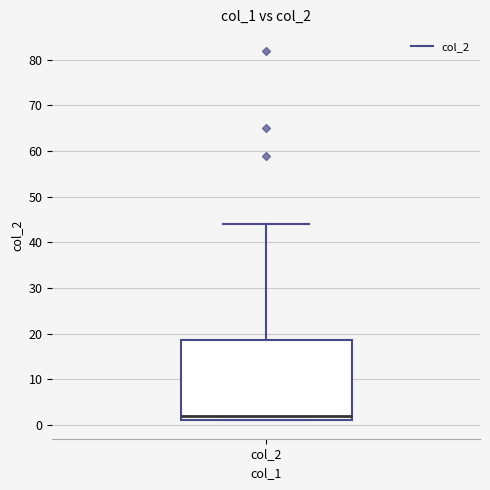

Transcribe this box plot: give where the median line is, the range the box spans, and where the two whiskers end, as read against the y-axis. The values are not printed on the chart, so give them approximately, as read against the axis.

median 2, box 1 to 19, whiskers 1 to 44